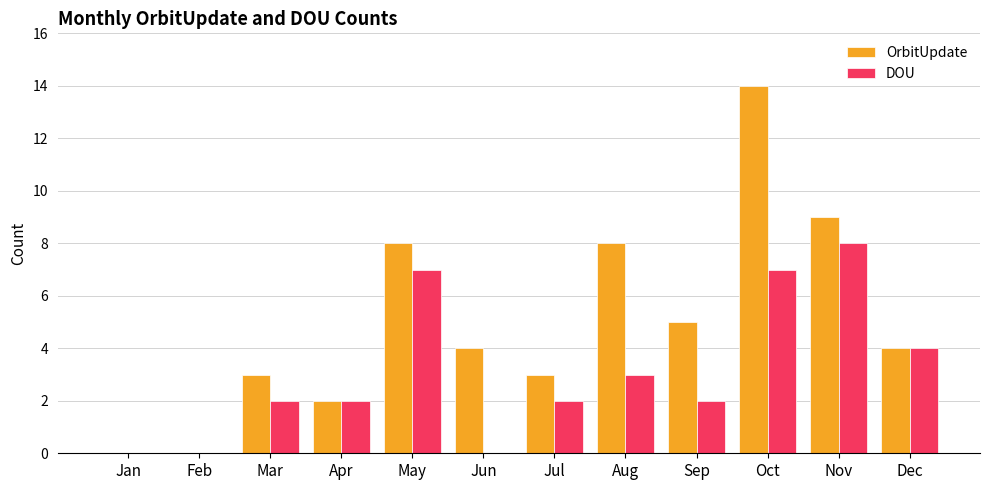

The value of DOU at Sep is 2. True or false?

True